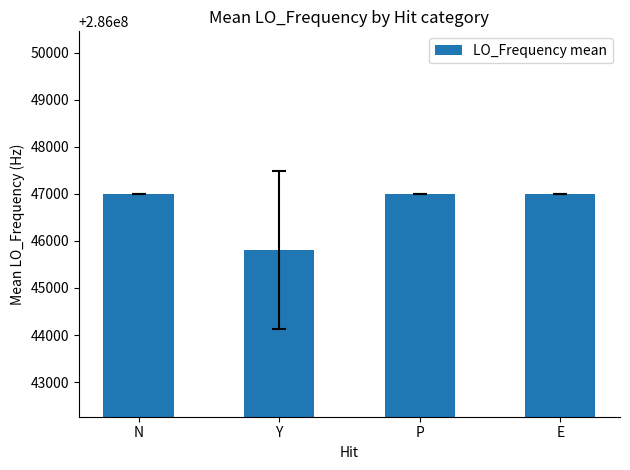

What is the difference between the maximum and minimum values?

1183.3